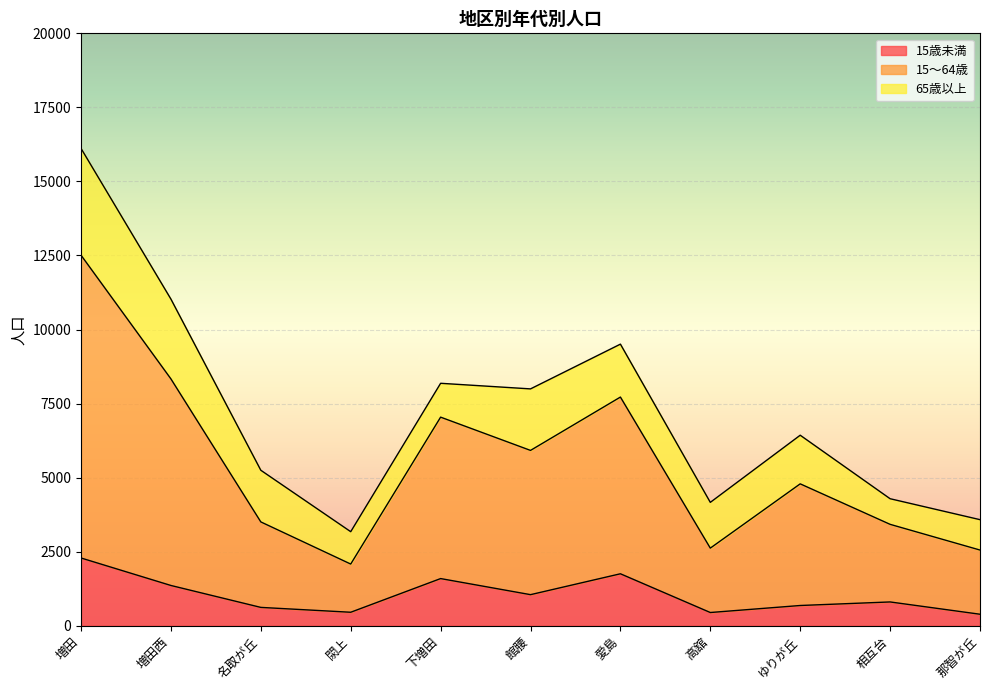

The 15歳未満 series shows 1112 at ゆりが丘. True or false?

False